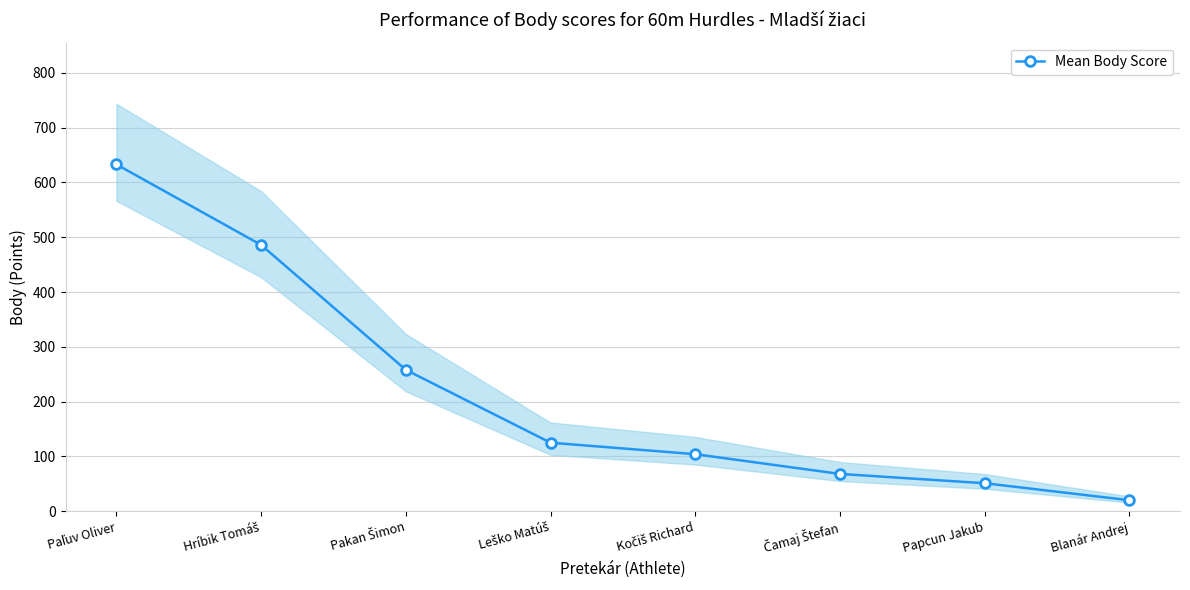

Reading right to left, transcribe all the data shown in this chart.

20	51	68	104	125	258	486	633